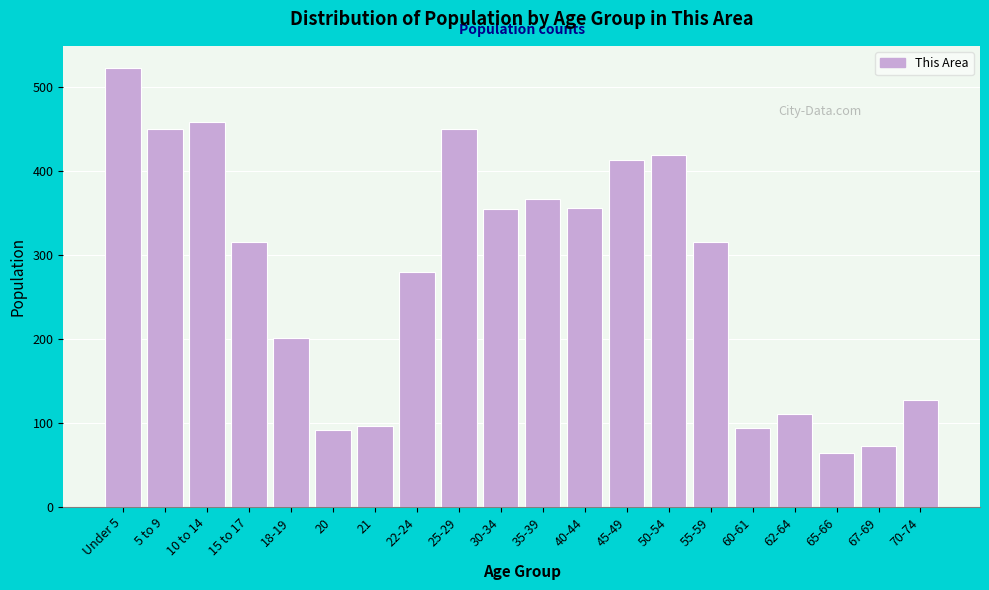

Between 65-66 and 60-61, which is larger?

60-61